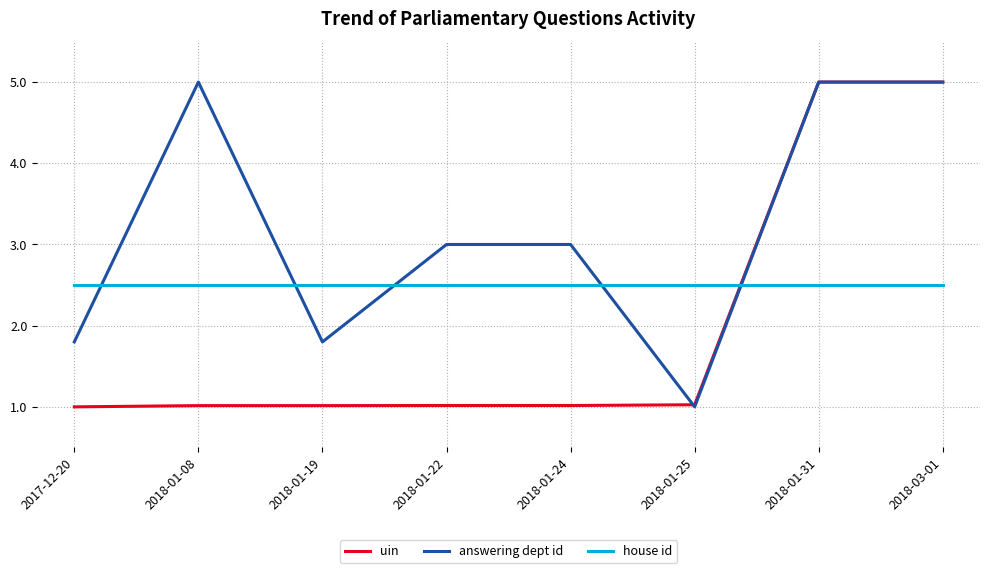

Count the number of categories in the chart.

8